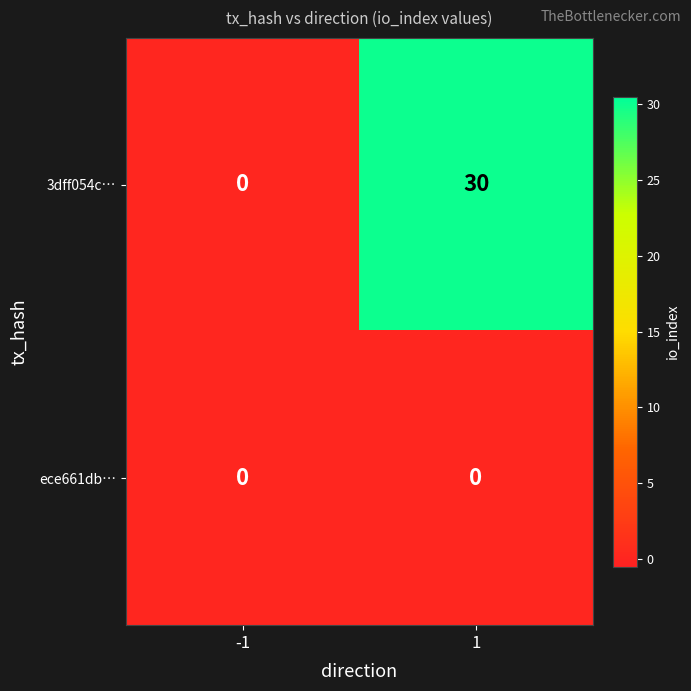

List the series in order of their overall mean, lowest first.

ece661db…, 3dff054c…